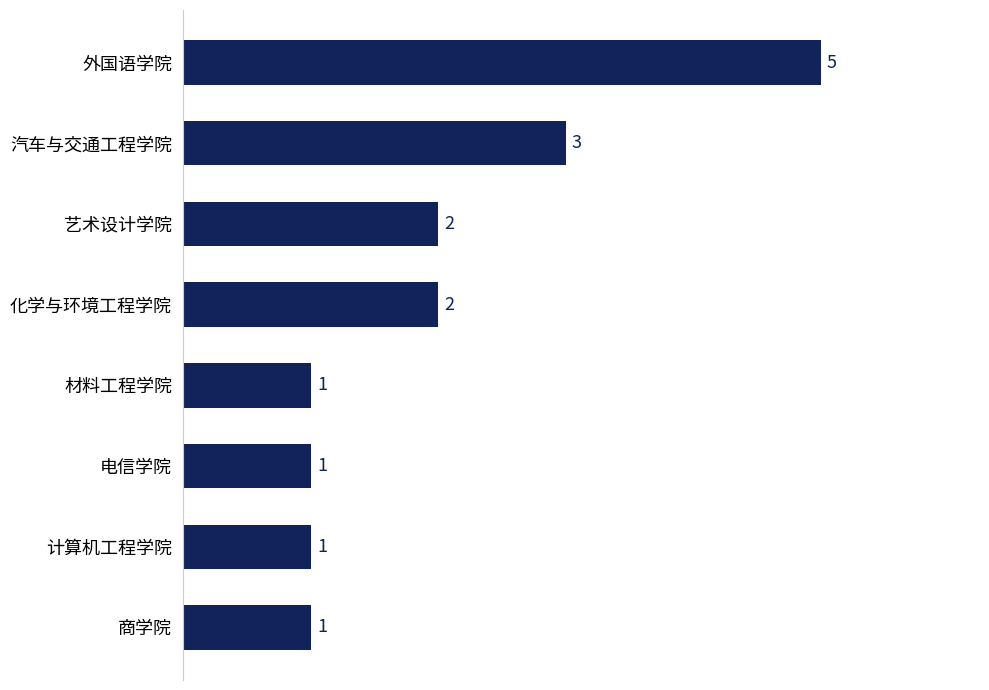

What is the average value?

2